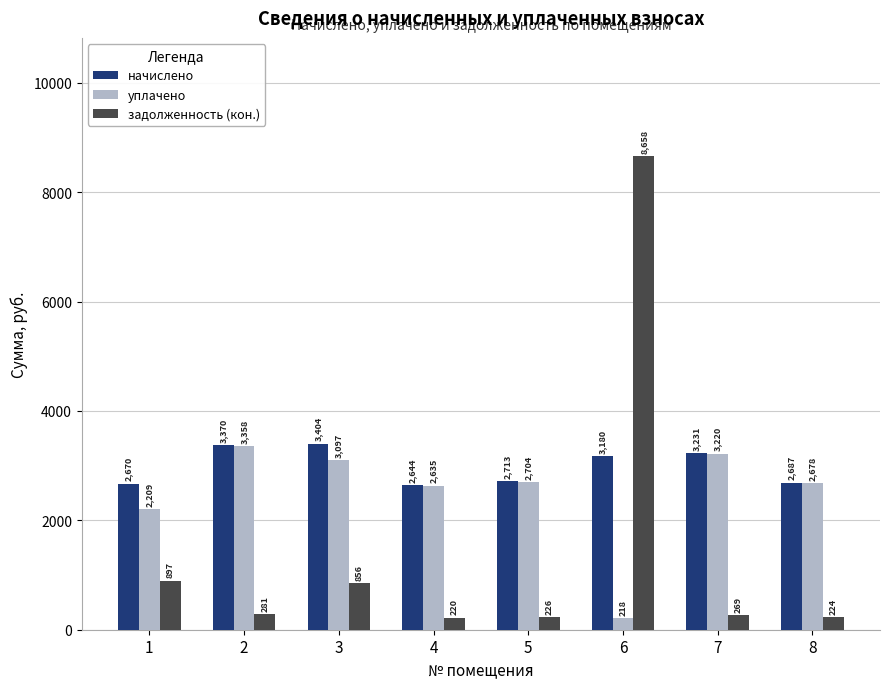

True or false: уплачено has a value of 2703.5 at 5.

True